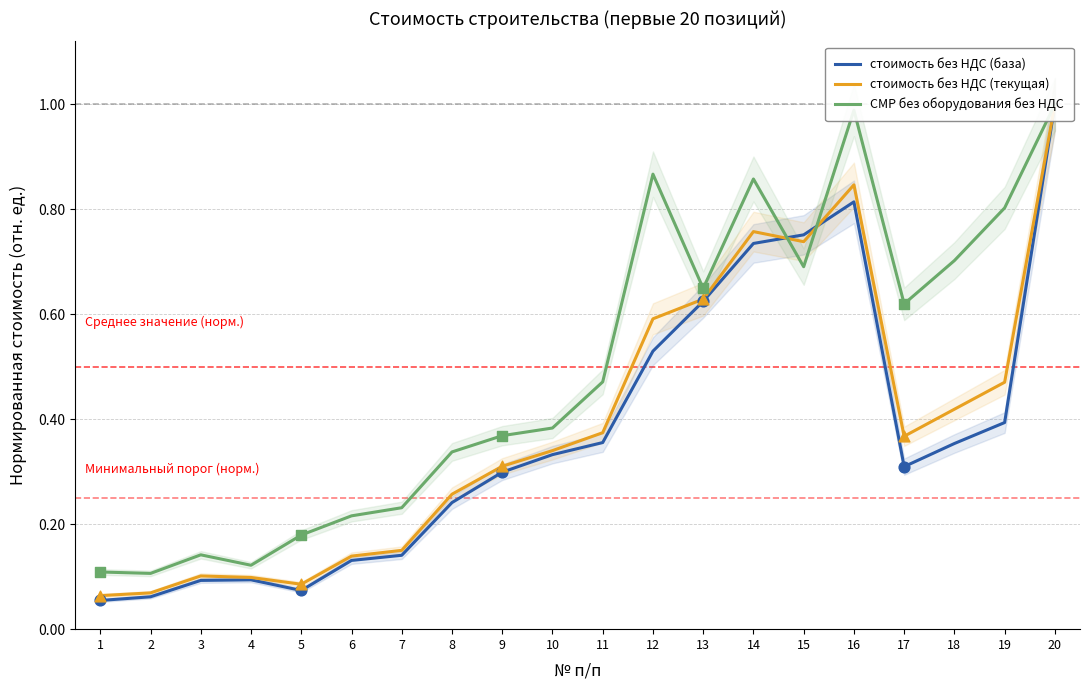

Is the value of СМР без оборудования без НДС at 11 greater than the value of стоимость без НДС (текущая) at 1?

Yes